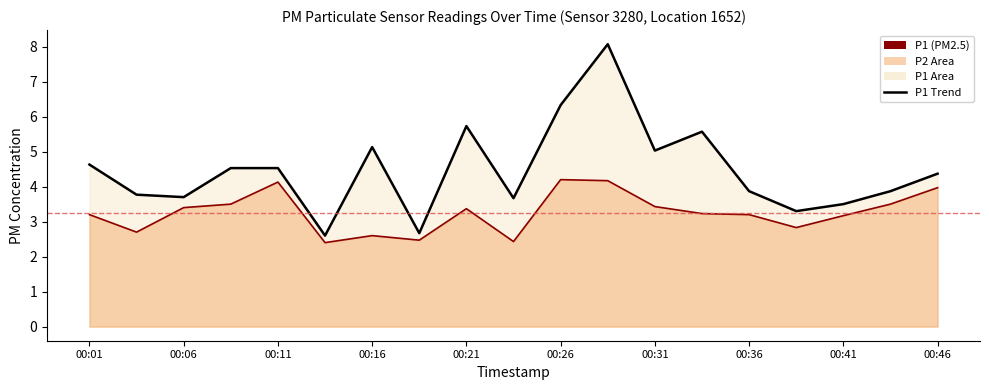

Read the P1 value at 00:01.

4.6